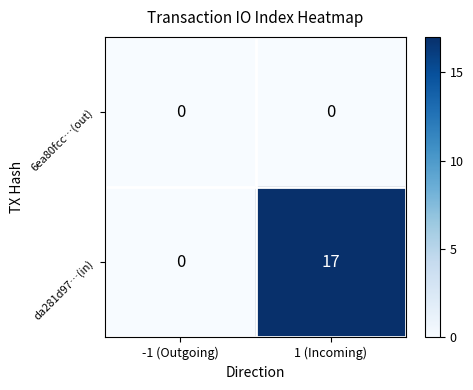

Which series has the largest total across all categories?

da281d97…(in)